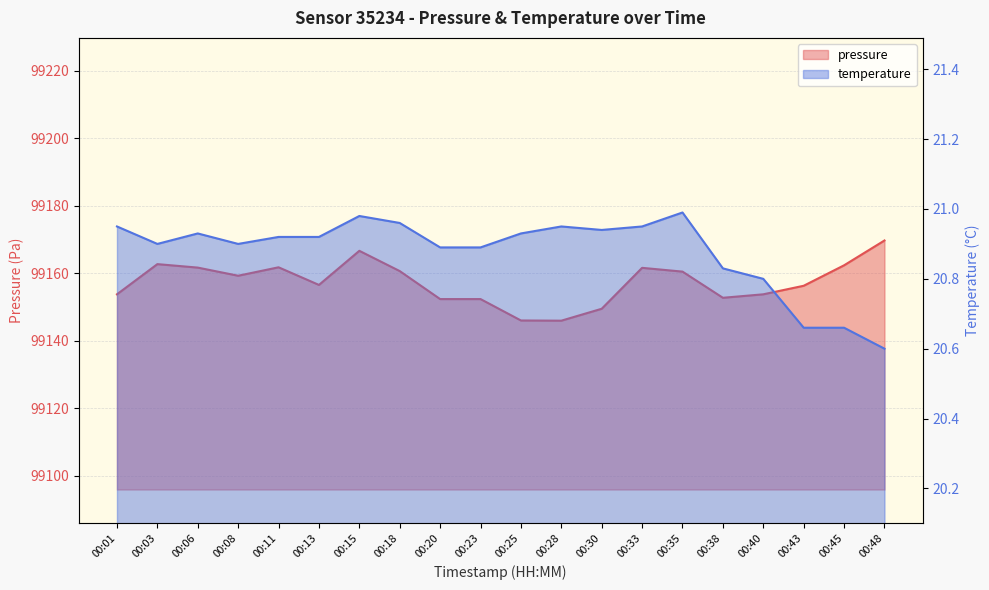

How many interior local valleys does the temperature series have?

3